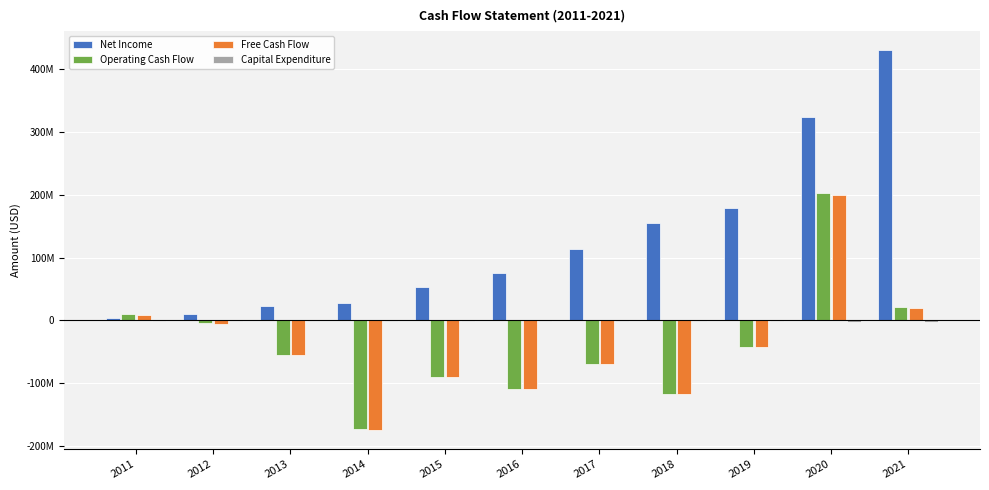

True or false: Operating Cash Flow has a value of 7484991 at 2021.

False